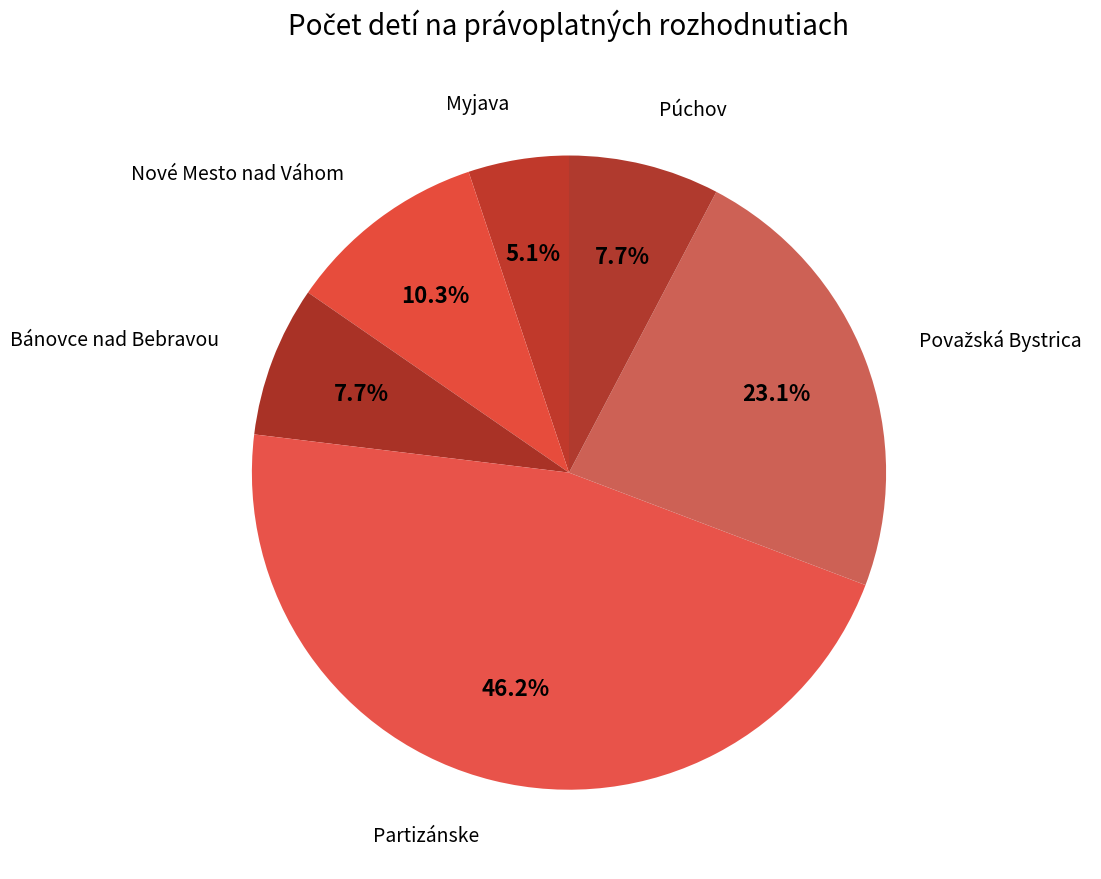

Is the sum of Nové Mesto nad Váhom and Partizánske greater than half?

Yes